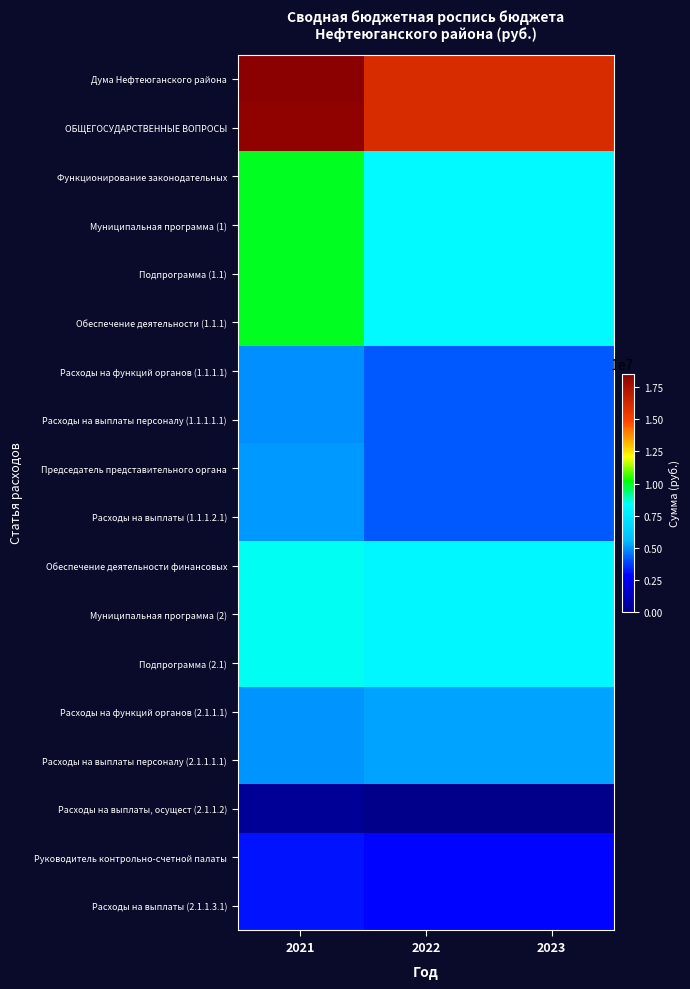

At 2022, list the series in order from smallest to largest.

Расходы на выплаты, осущест (2.1.1.2), Руководитель контрольно-счетной палаты, Расходы на выплаты (2.1.1.3.1), Председатель представительного органа, Расходы на выплаты (1.1.1.2.1), Расходы на функций органов (1.1.1.1), Расходы на выплаты персоналу (1.1.1.1.1), Расходы на функций органов (2.1.1.1), Расходы на выплаты персоналу (2.1.1.1.1), Обеспечение деятельности финансовых, Муниципальная программа (2), Подпрограмма (2.1), Функционирование законодательных, Муниципальная программа (1), Подпрограмма (1.1), Обеспечение деятельности (1.1.1), Дума Нефтеюганского района, ОБЩЕГОСУДАРСТВЕННЫЕ ВОПРОСЫ